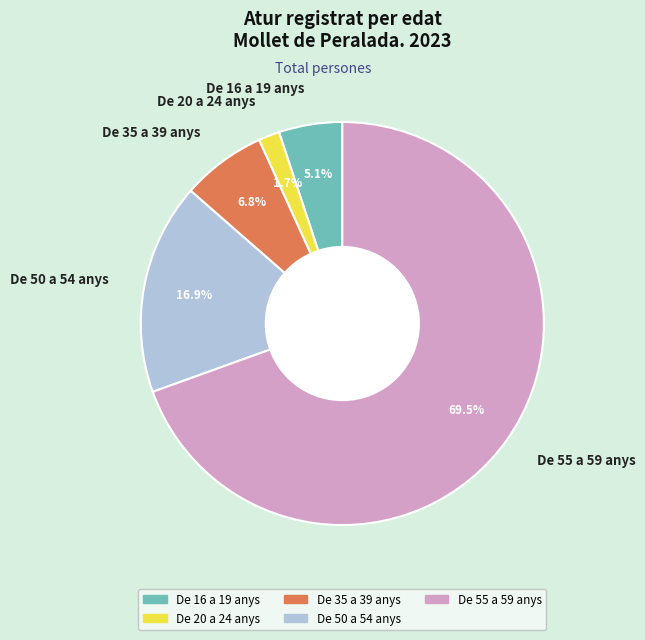

Is it true that De 35 a 39 anys is 16% of the pie?

False